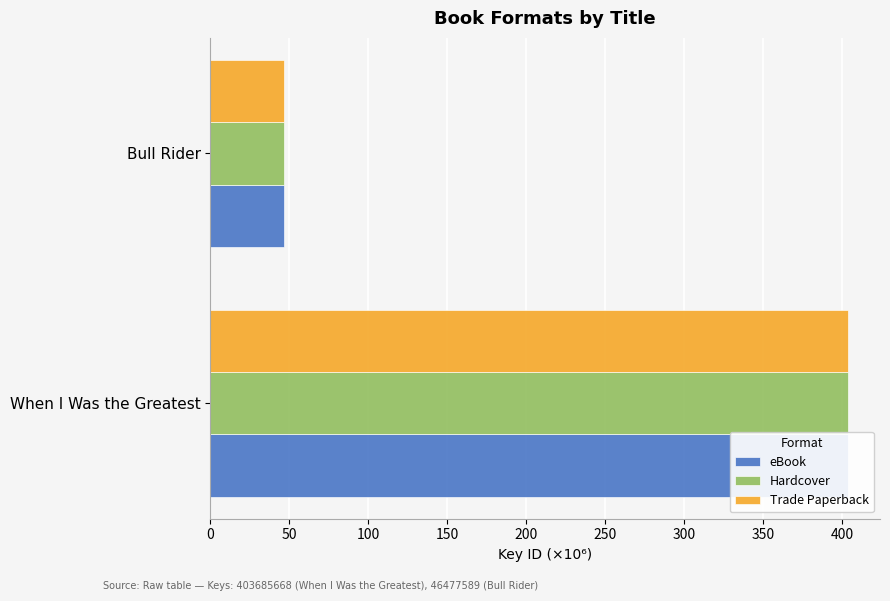

Which series has the largest total across all categories?

eBook